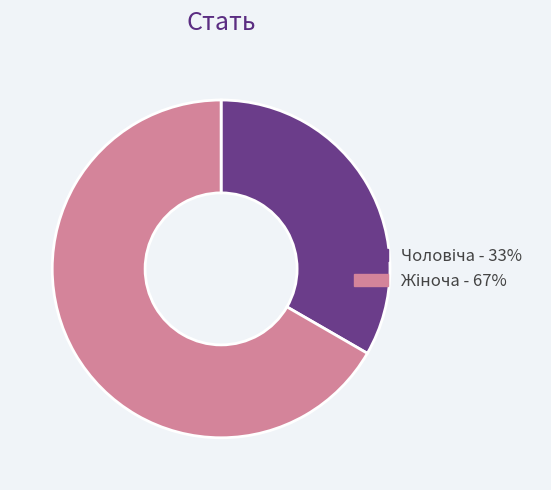

Is there a majority slice in this chart?

Yes